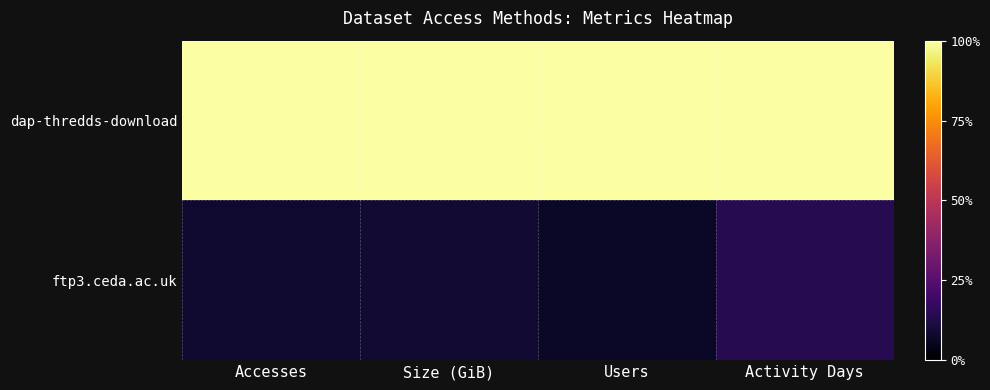

Which series has the widest spread of values?

ftp3.ceda.ac.uk